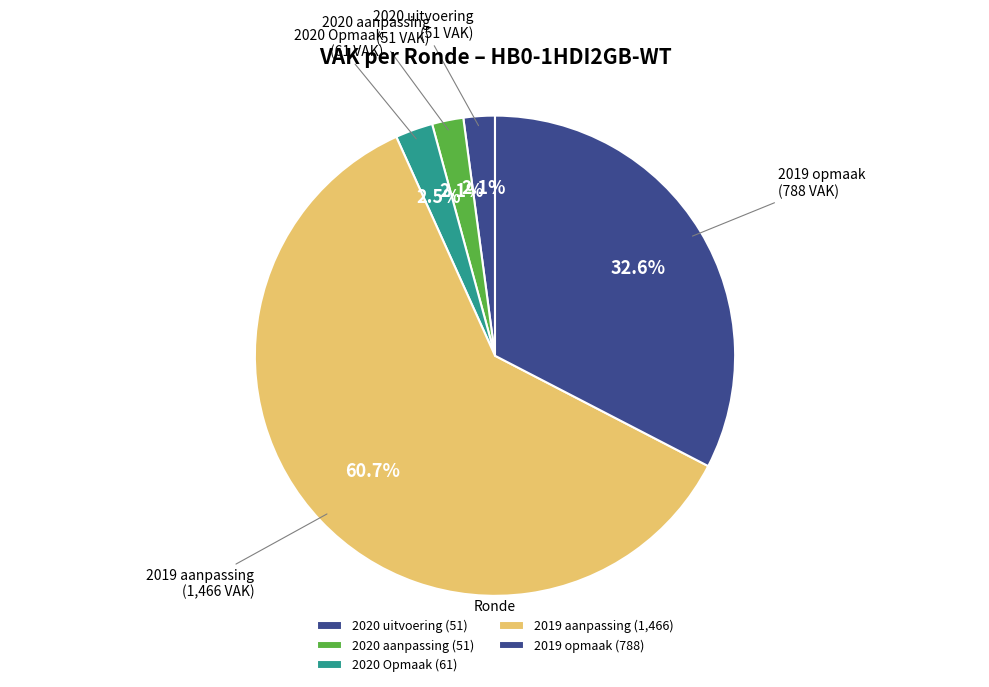

Count the number of slices in the pie.

5